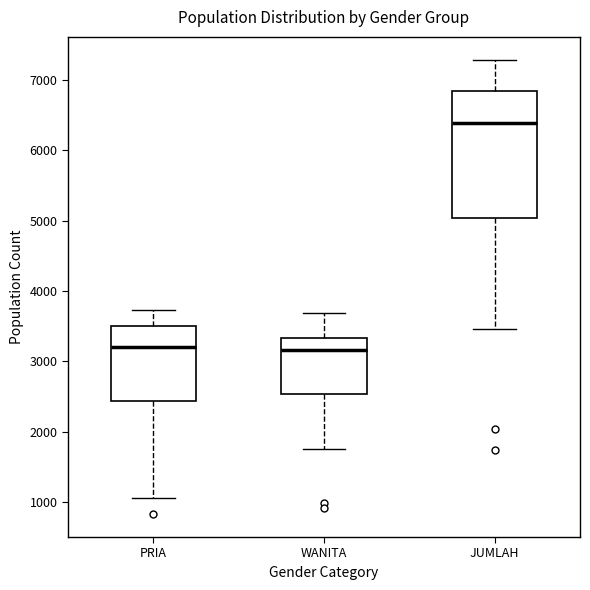

Reading left to right, transcribe this box plot: for each box, give where its median line is, the range the box spans, and where its two whiskers end, as read against the y-axis. The values are not printed on the chart, so give them approximately, as read against the axis.

PRIA: median 3200, box 2400 to 3500, whiskers 1100 to 3700
WANITA: median 3200, box 2500 to 3300, whiskers 1800 to 3700
JUMLAH: median 6400, box 5000 to 6800, whiskers 3500 to 7300